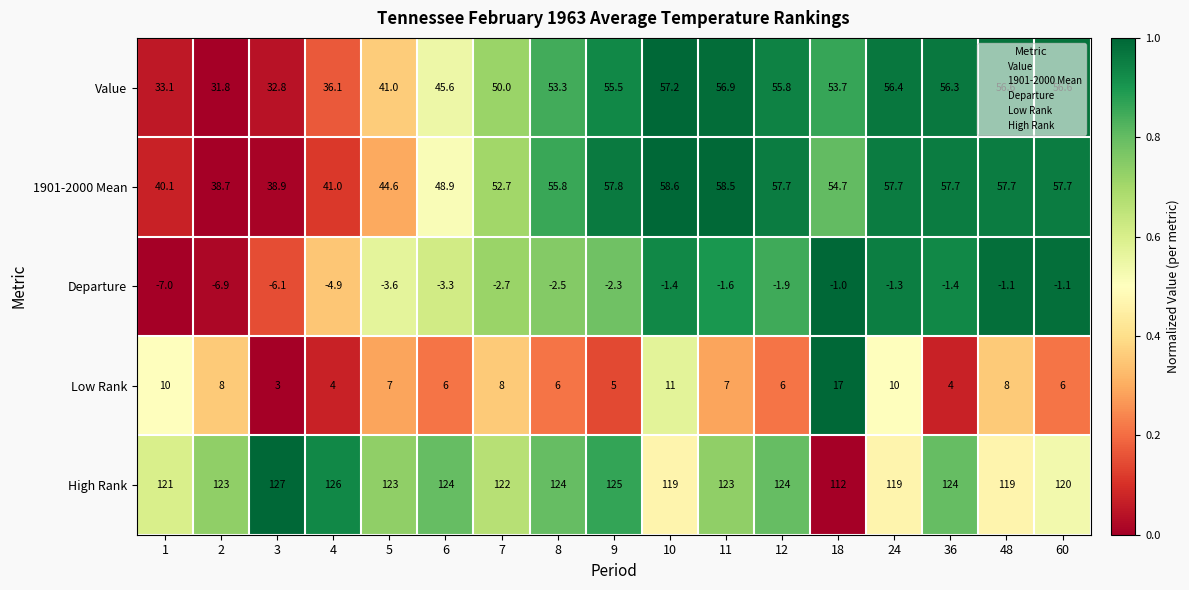

Rank the series by their maximum value, from lowest to highest.

Departure, Low Rank, Value, 1901-2000 Mean, High Rank